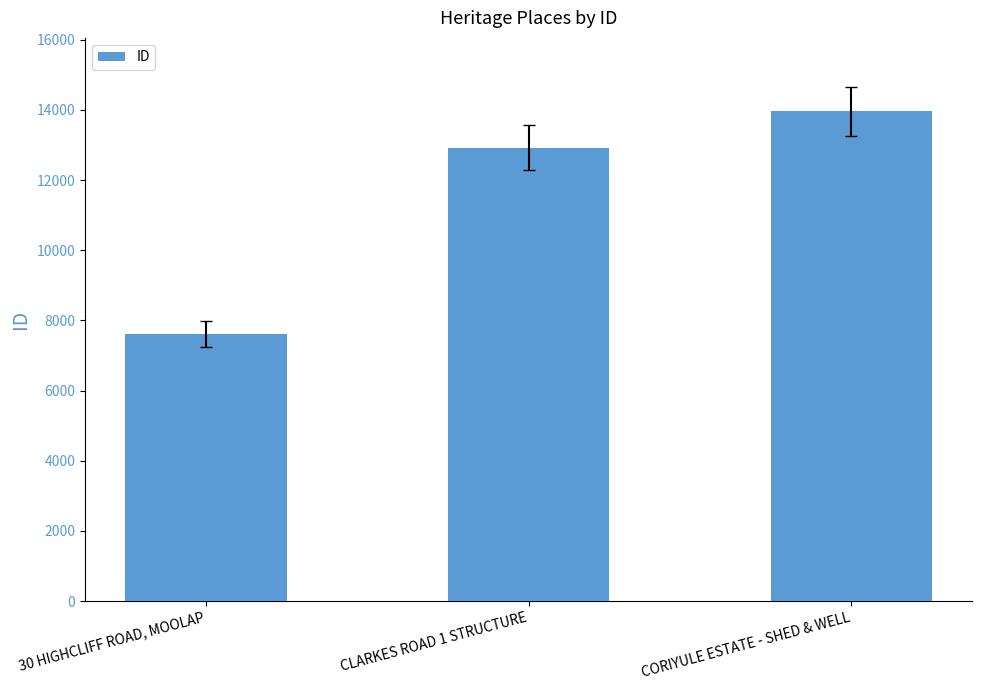

At which label is the value closest to 10786?

CLARKES ROAD 1 STRUCTURE